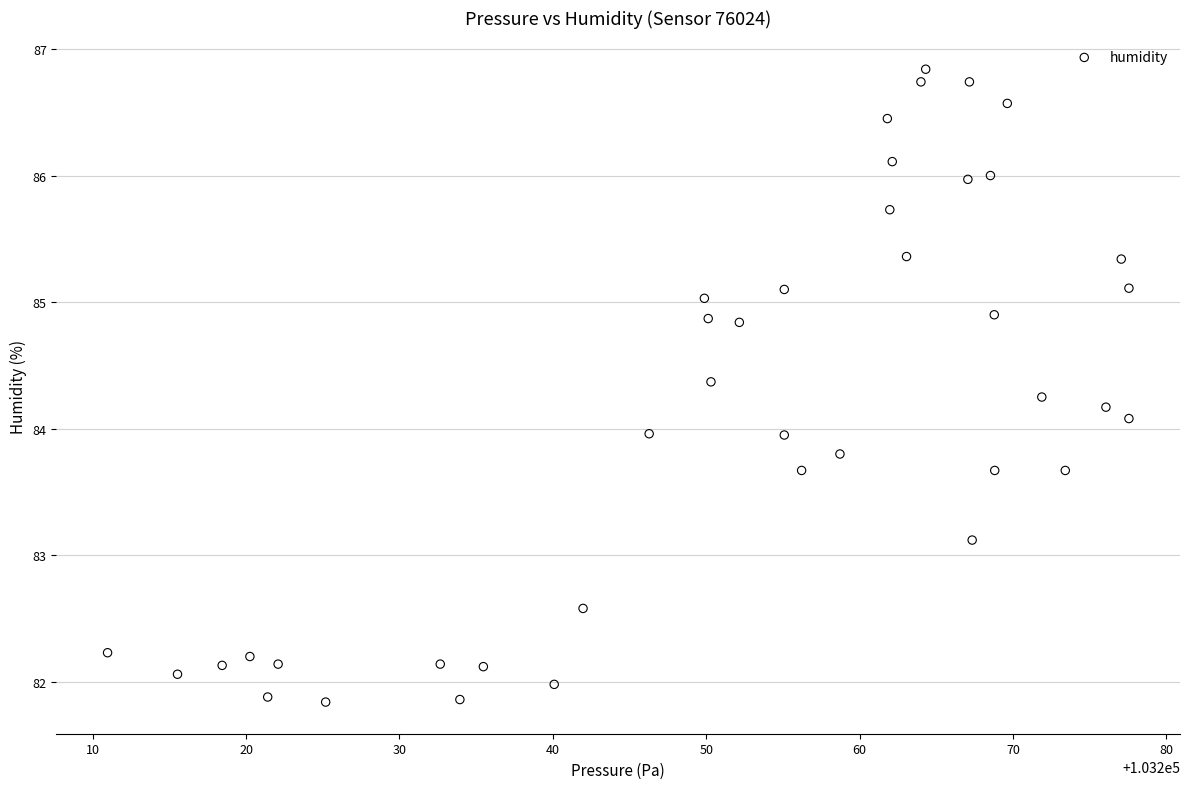

What is the range of Y values (max minus min)?

5.0